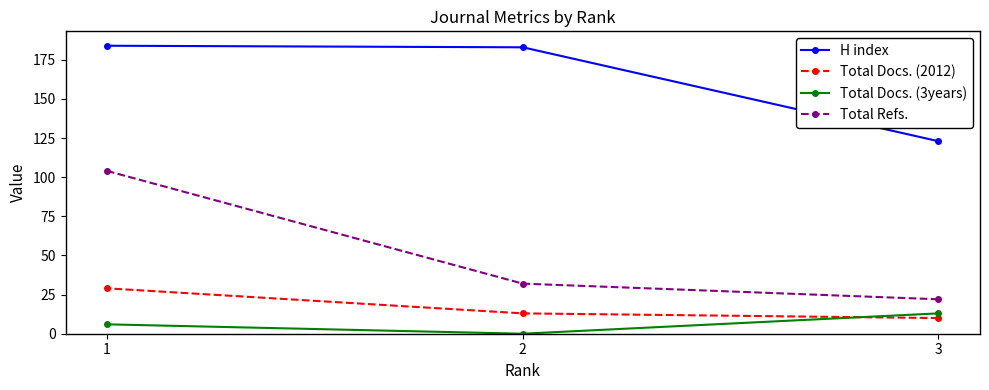

True or false: Total Docs. (3years) has a value of -5 at 2.

False